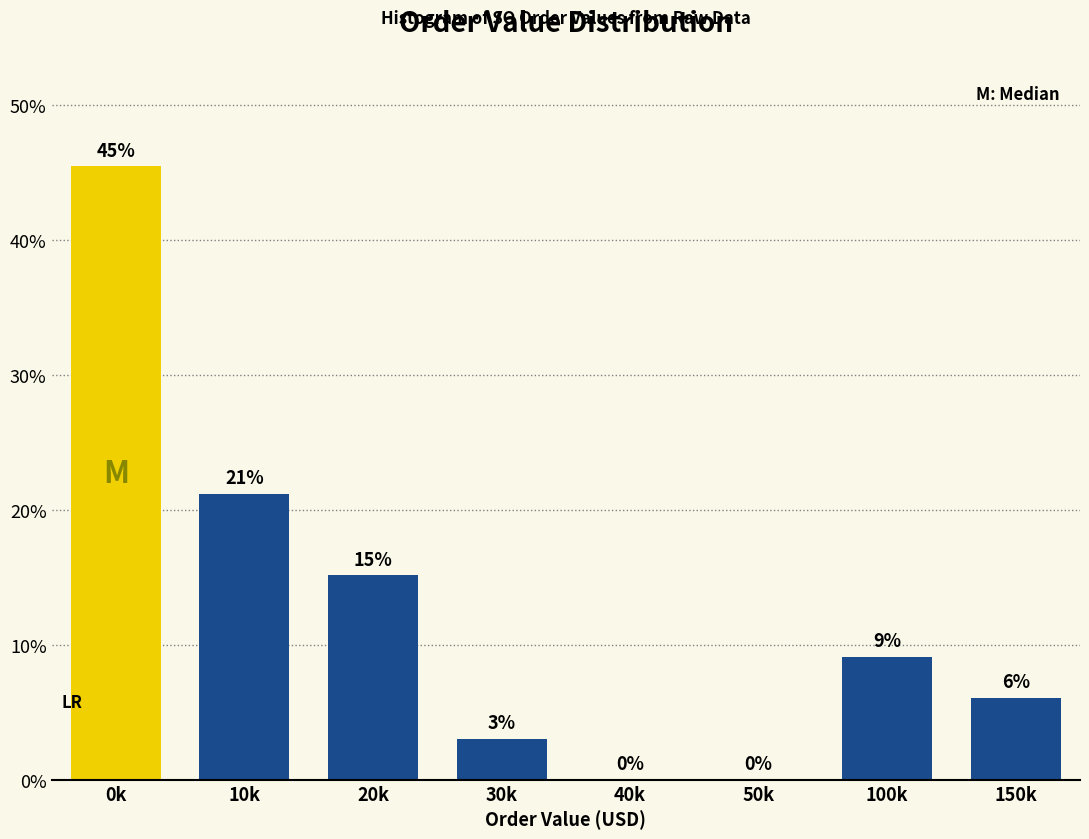

Are the bars horizontal?

No